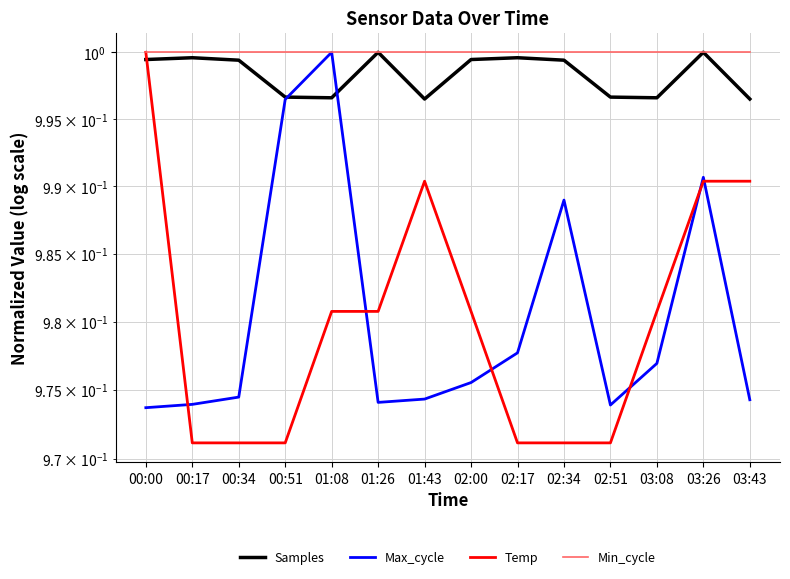

Reading right to left, list all the values displayed in this chart.

Samples: 03:43=1.0	03:26=1.0	03:08=1.0	02:51=1.0	02:34=1.0	02:17=1.0	02:00=1.0	01:43=1.0	01:26=1.0	01:08=1.0	00:51=1.0	00:34=1.0	00:17=1.0	00:00=1.0
Max_cycle: 03:43=1.0	03:26=1.0	03:08=1.0	02:51=1.0	02:34=1.0	02:17=1.0	02:00=1.0	01:43=1.0	01:26=1.0	01:08=1.0	00:51=1.0	00:34=1.0	00:17=1.0	00:00=1.0
Temp: 03:43=1.0	03:26=1.0	03:08=1.0	02:51=1.0	02:34=1.0	02:17=1.0	02:00=1.0	01:43=1.0	01:26=1.0	01:08=1.0	00:51=1.0	00:34=1.0	00:17=1.0	00:00=1.0
Min_cycle: 03:43=1.0	03:26=1.0	03:08=1.0	02:51=1.0	02:34=1.0	02:17=1.0	02:00=1.0	01:43=1.0	01:26=1.0	01:08=1.0	00:51=1.0	00:34=1.0	00:17=1.0	00:00=1.0